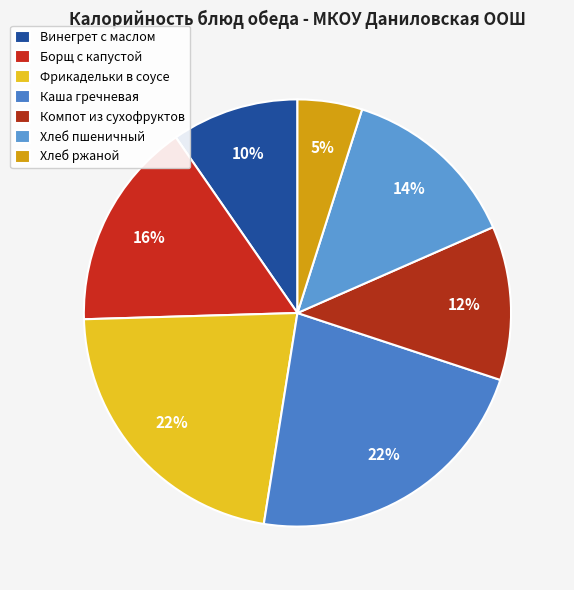

What percentage do Каша гречневая and Фрикадельки в соусе together represent?

44.5%